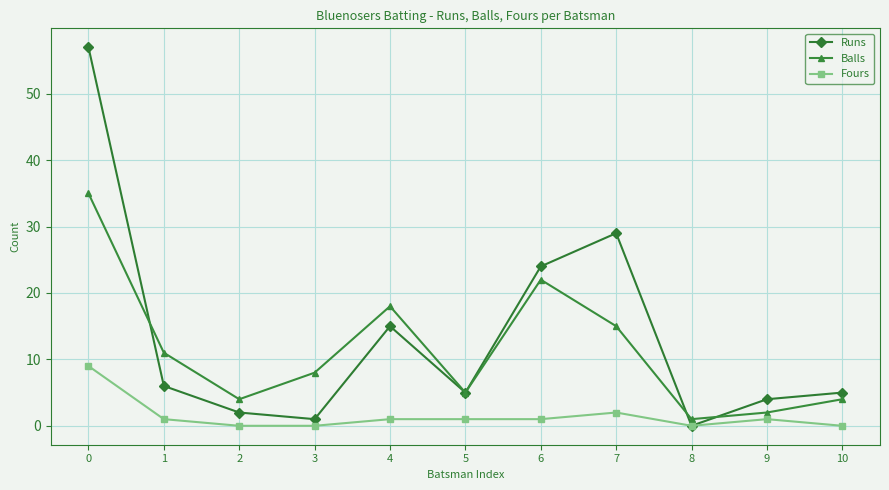

At which category does Runs reach its first local valley?

3